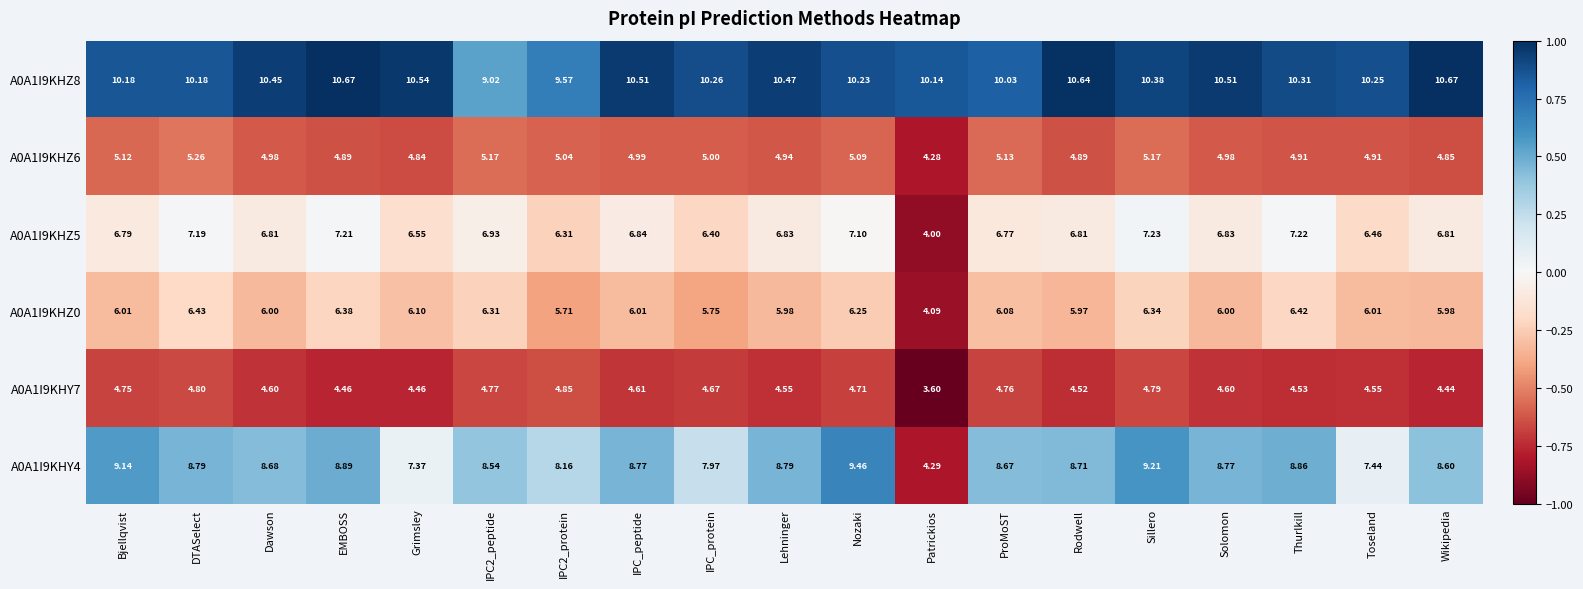

At which label does A0A1I9KHZ5 reach its peak?

Sillero